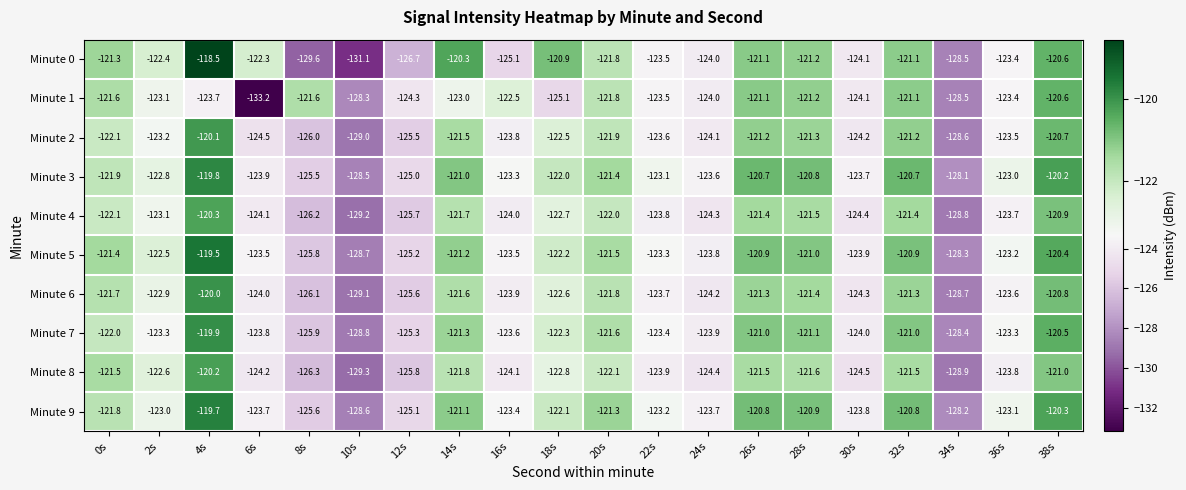

What is the difference between the second highest and second lowest values in the Minute 6 series?

7.9